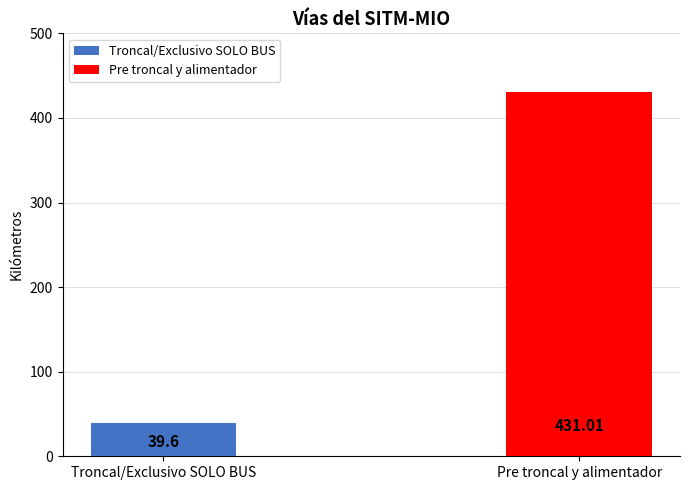

What is the sum of the values at Troncal/Exclusivo SOLO BUS and Pre troncal y alimentador?

470.6